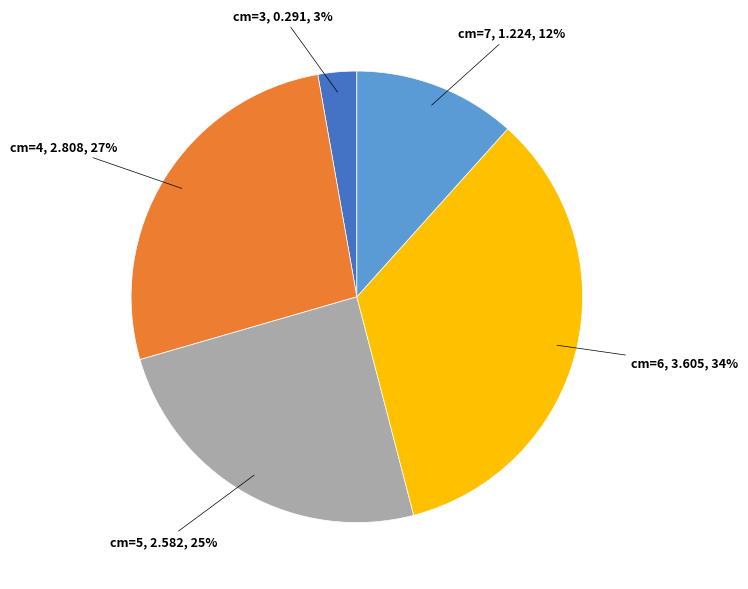

To the nearest percent, what is the average slice percentage?

20%